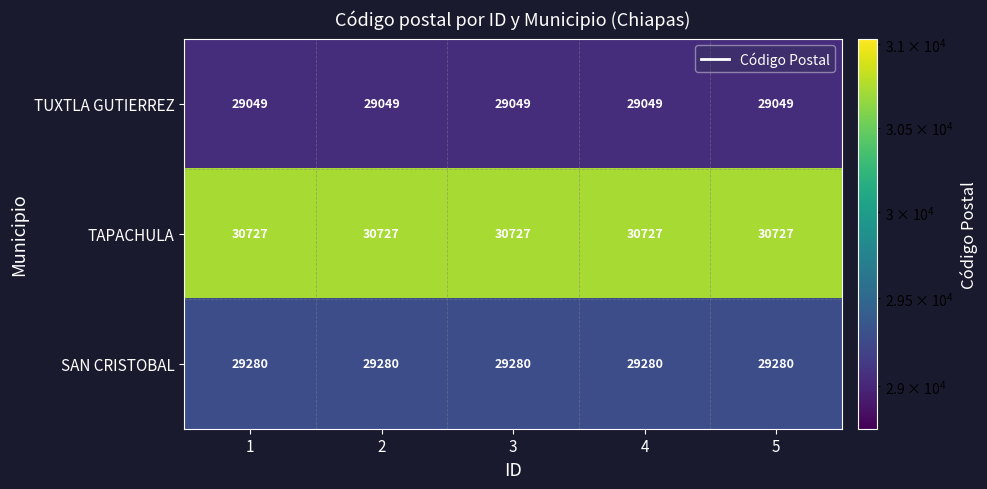

What value does the TUXTLA GUTIERREZ series have at 5?

29049